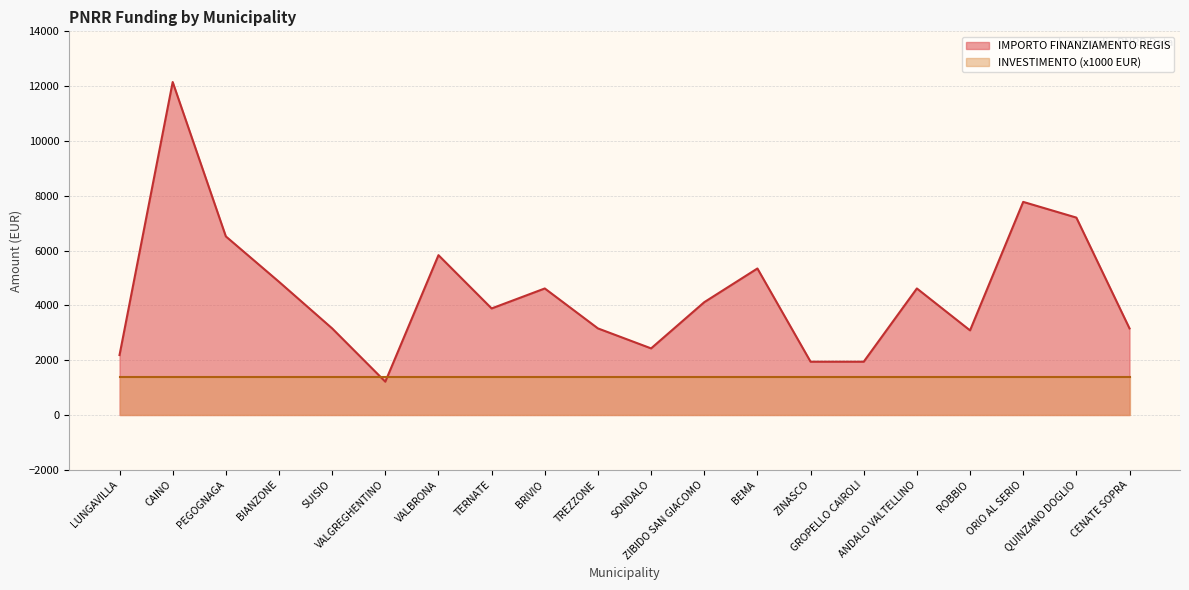

What is the difference between the maximum and second lowest values?

10206